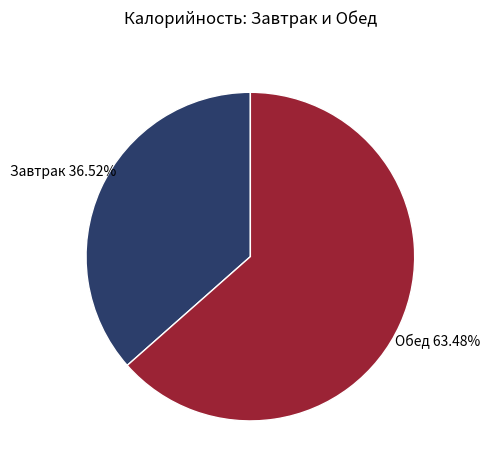

Is there any slice that represents more than half of the pie?

Yes